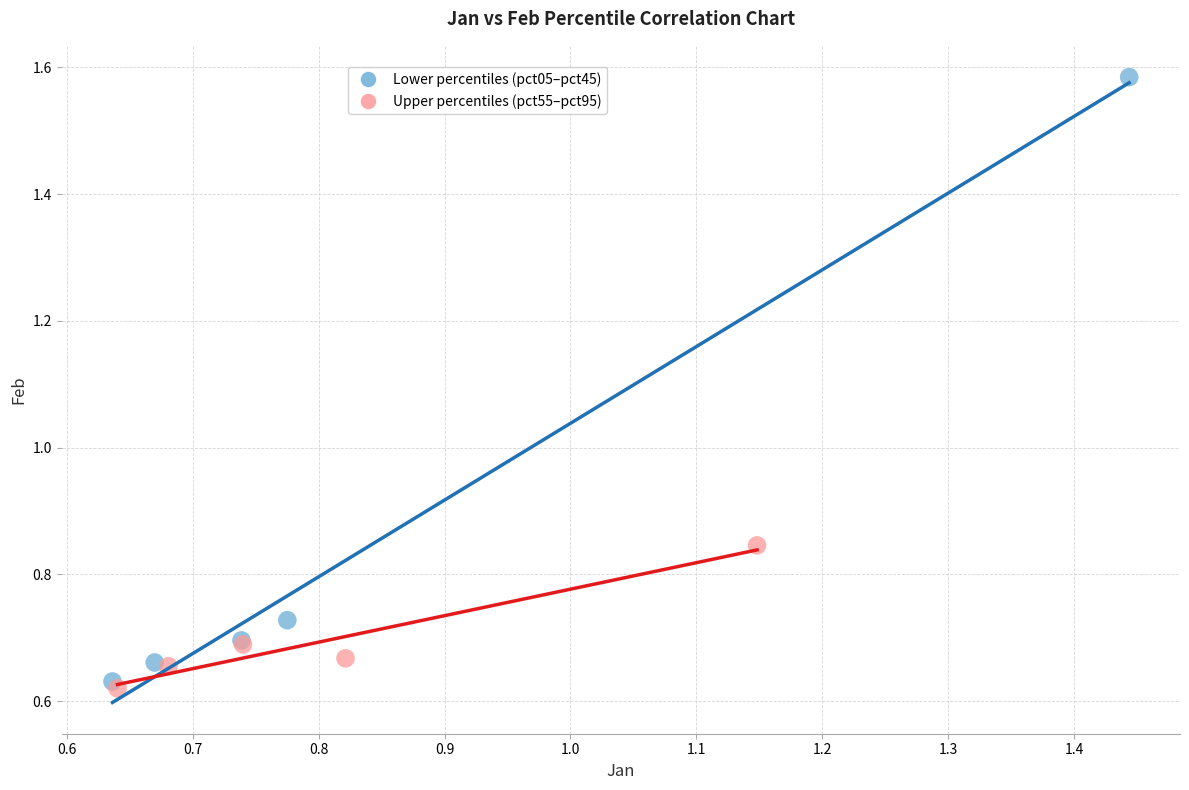

Which series contains the lowest Y value?

Upper percentiles (pct55–pct95)